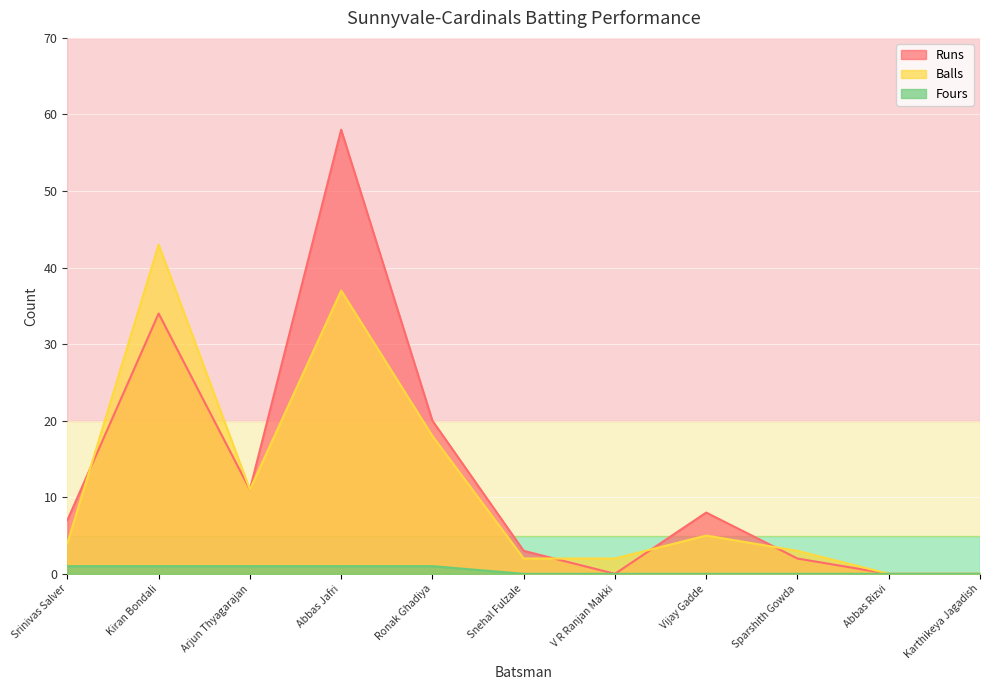

What is the spread (max minus min) of values at Sparshith Gowda?

3